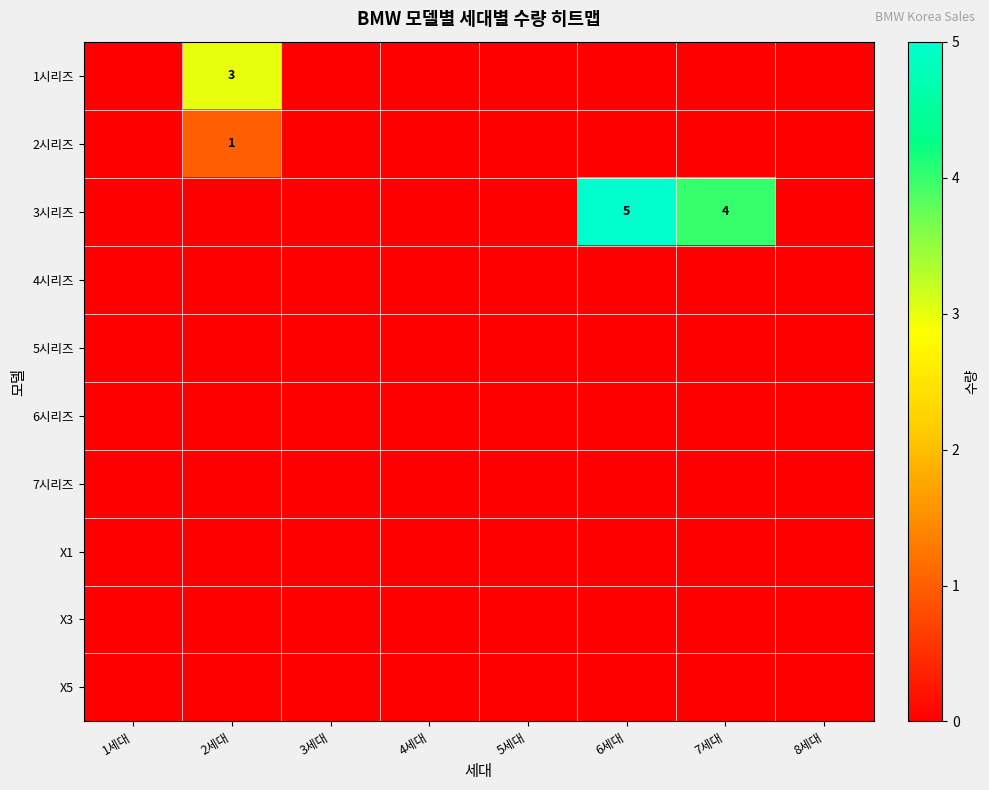

Rank the series at 7세대 from lowest to highest value.

1시리즈, 2시리즈, 4시리즈, 5시리즈, 6시리즈, 7시리즈, X1, X3, X5, 3시리즈